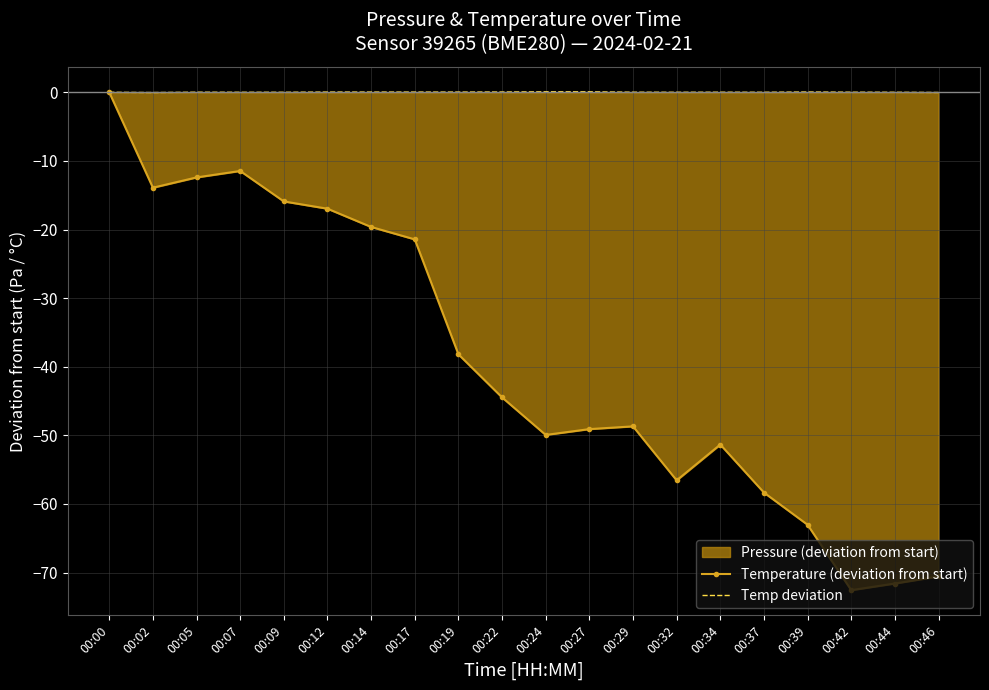

The value of Temp deviation at 00:14 is 0.0. True or false?

True